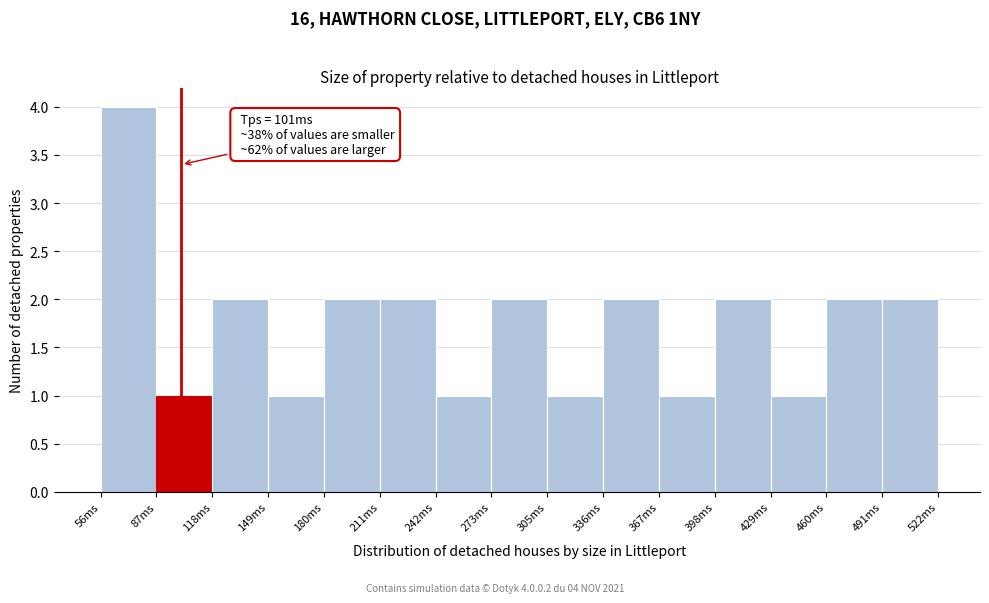

Over which range of the x-axis is the bar tallest?

55 to 85